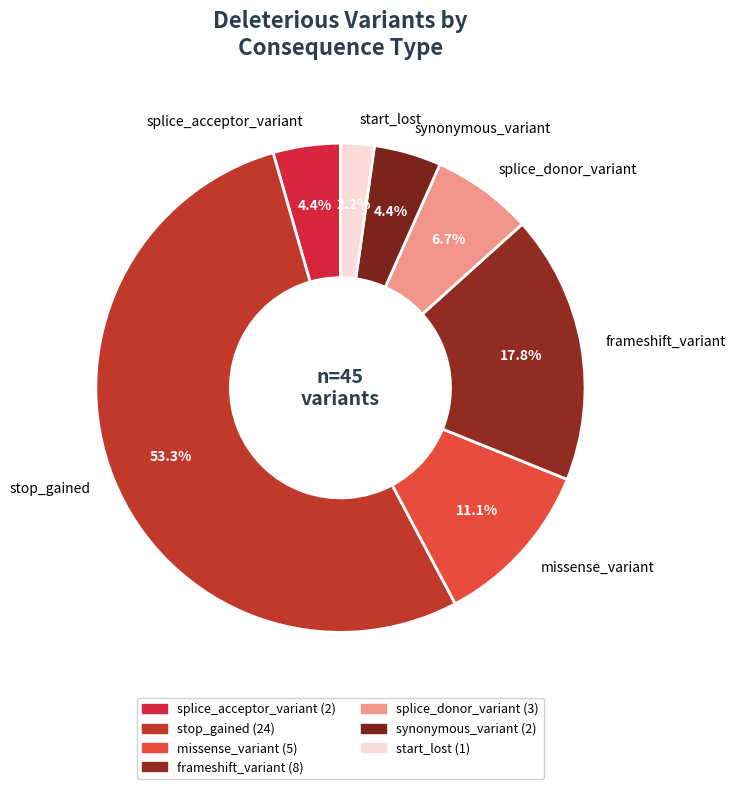

To the nearest percent, what is the average slice percentage?

14%